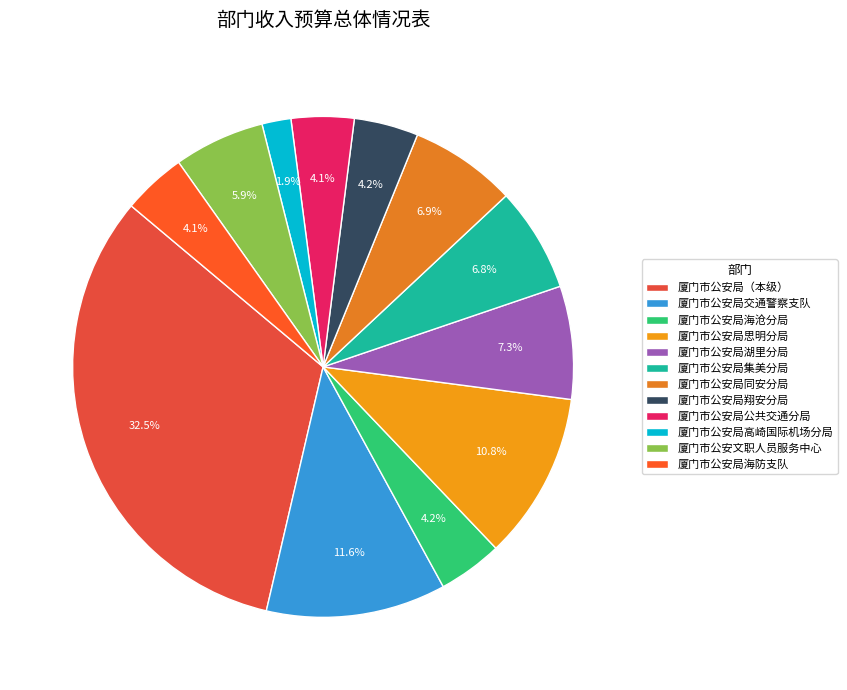

Count the number of slices in the pie.

12